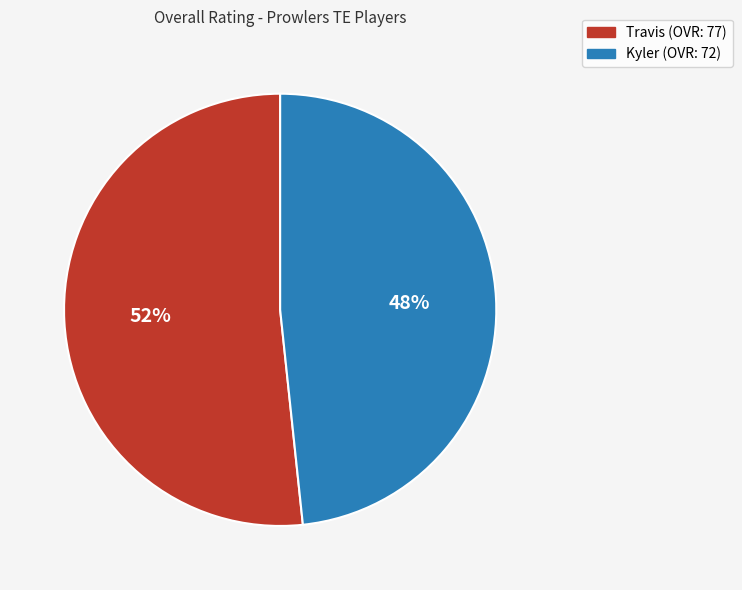

Which category has the biggest portion of the pie?

Travis